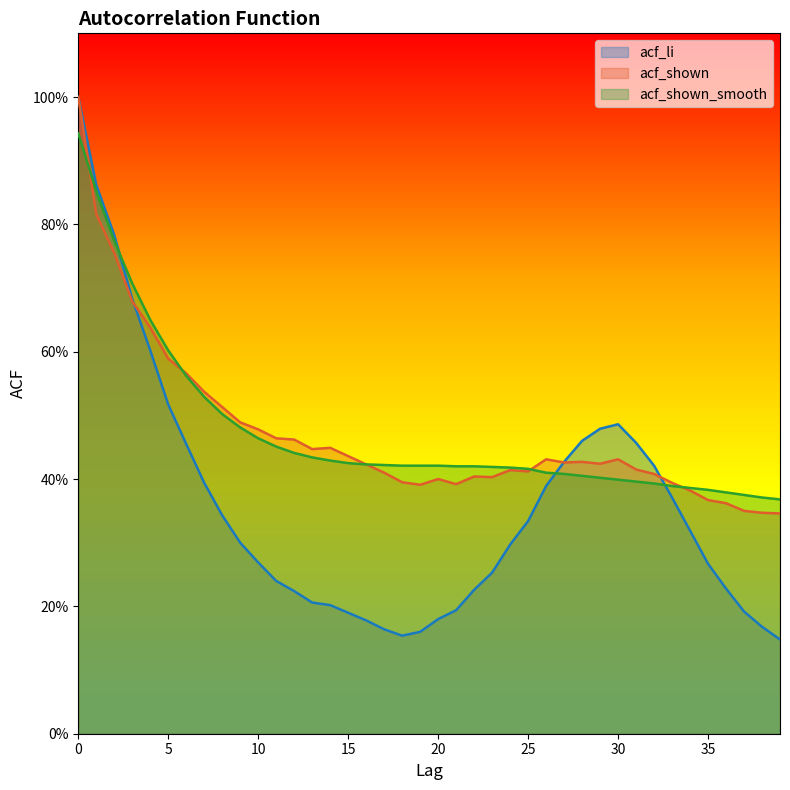

Reading left to right, what are all the values shown in this chart?

acf_li: 0=1.0	1=0.9	2=0.8	3=0.7	4=0.6	5=0.5	6=0.5	7=0.4	8=0.3	9=0.3	10=0.3	11=0.2	12=0.2	13=0.2	14=0.2	15=0.2	16=0.2	17=0.2	18=0.2	19=0.2	20=0.2	21=0.2	22=0.2	23=0.3	24=0.3	25=0.3	26=0.4	27=0.4	28=0.5	29=0.5	30=0.5	31=0.5	32=0.4	33=0.4	34=0.3	35=0.3	36=0.2	37=0.2	38=0.2	39=0.1
acf_shown: 0=1.0	1=0.8	2=0.8	3=0.7	4=0.6	5=0.6	6=0.6	7=0.5	8=0.5	9=0.5	10=0.5	11=0.5	12=0.5	13=0.4	14=0.4	15=0.4	16=0.4	17=0.4	18=0.4	19=0.4	20=0.4	21=0.4	22=0.4	23=0.4	24=0.4	25=0.4	26=0.4	27=0.4	28=0.4	29=0.4	30=0.4	31=0.4	32=0.4	33=0.4	34=0.4	35=0.4	36=0.4	37=0.3	38=0.3	39=0.3
acf_shown_smooth: 0=0.9	1=0.9	2=0.8	3=0.7	4=0.7	5=0.6	6=0.6	7=0.5	8=0.5	9=0.5	10=0.5	11=0.5	12=0.4	13=0.4	14=0.4	15=0.4	16=0.4	17=0.4	18=0.4	19=0.4	20=0.4	21=0.4	22=0.4	23=0.4	24=0.4	25=0.4	26=0.4	27=0.4	28=0.4	29=0.4	30=0.4	31=0.4	32=0.4	33=0.4	34=0.4	35=0.4	36=0.4	37=0.4	38=0.4	39=0.4